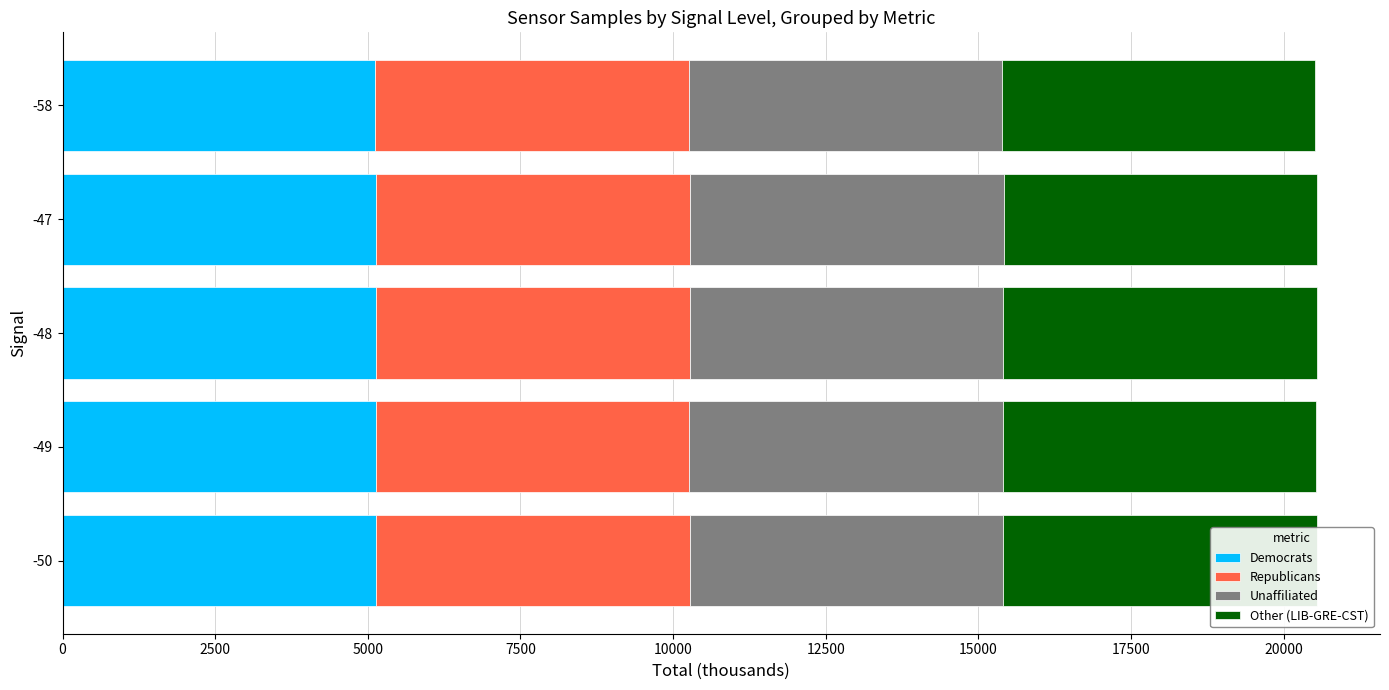

What is the total value across all series at -48?

20544.9